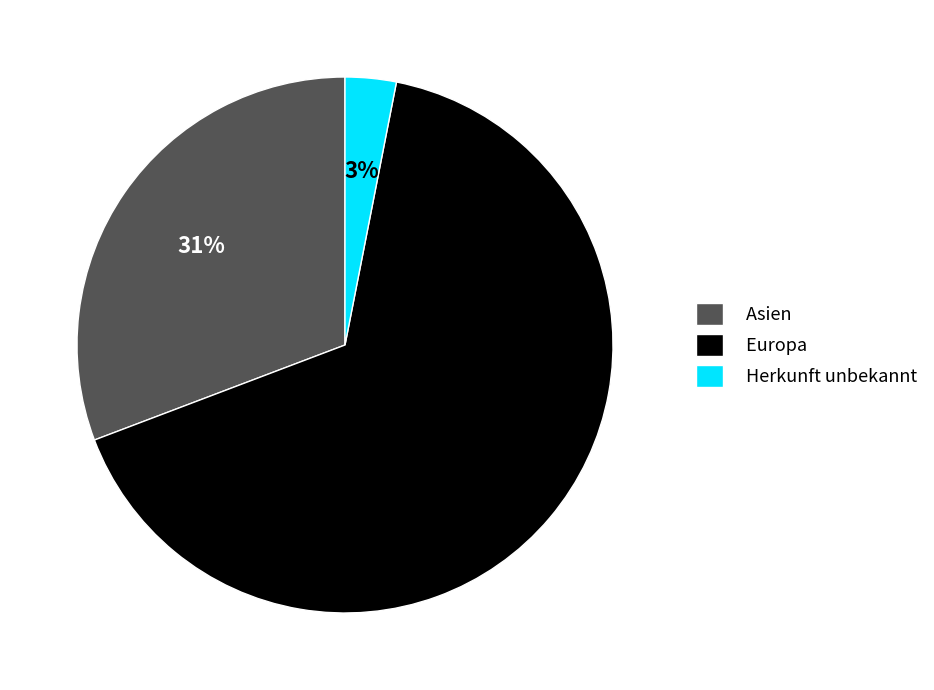

Count the number of slices in the pie.

3